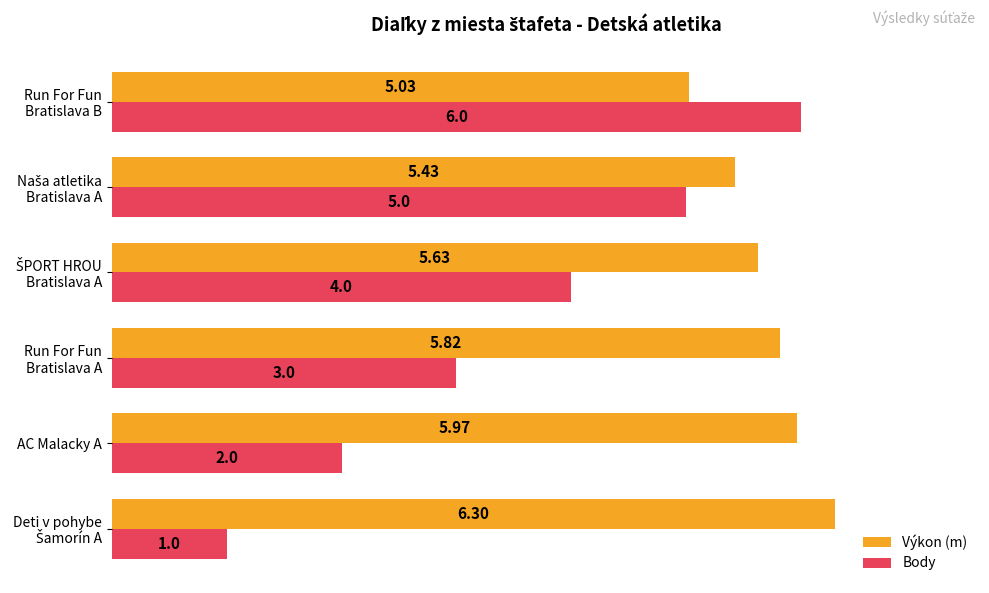

Count the Body values in the range 2 to 5.

4